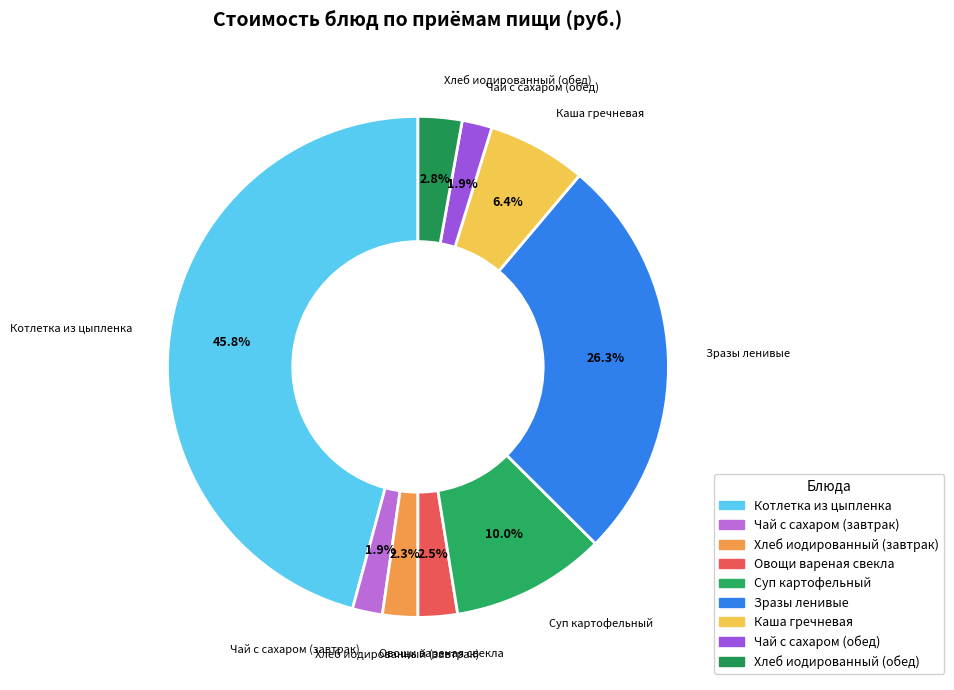

What portion of the pie excludes Чай с сахаром (обед)?

98.1%